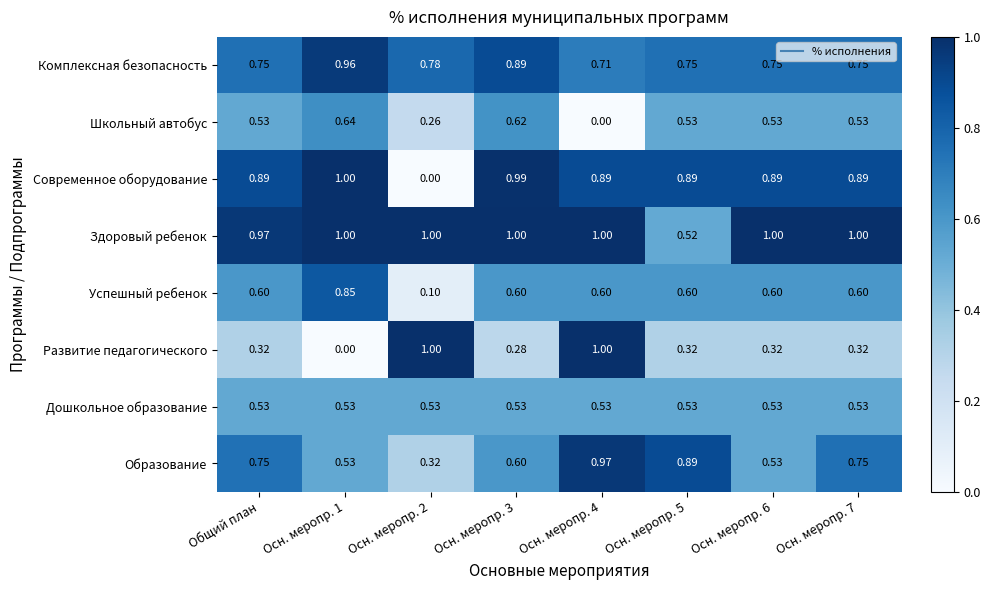

Which series has the largest total across all categories?

Здоровый ребенок